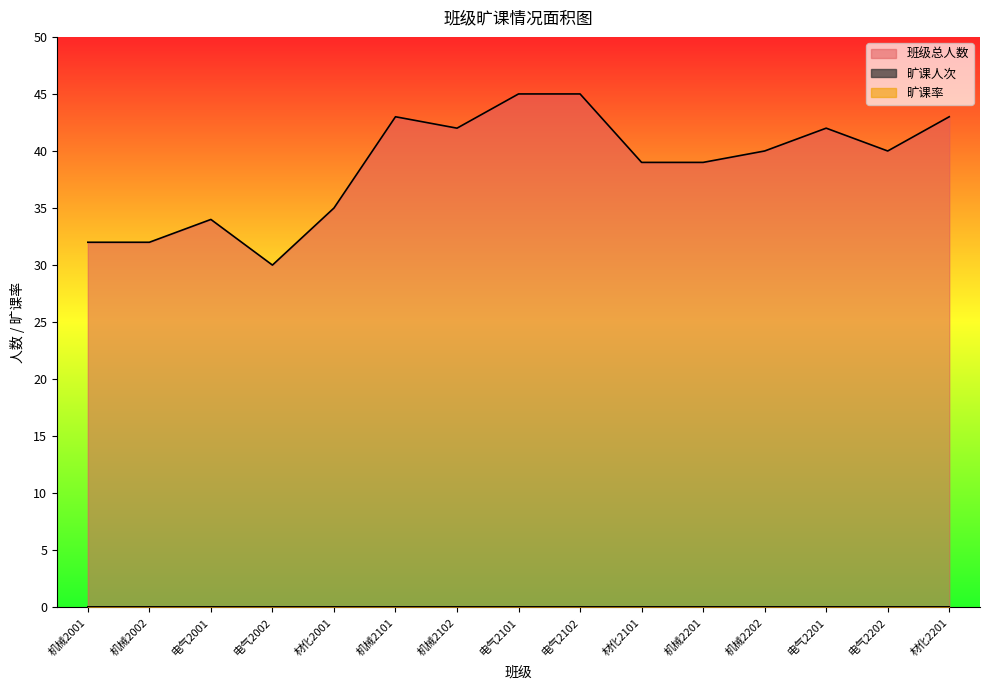

What are all the series names shown in the legend?

旷课人次, 班级总人数, 旷课率